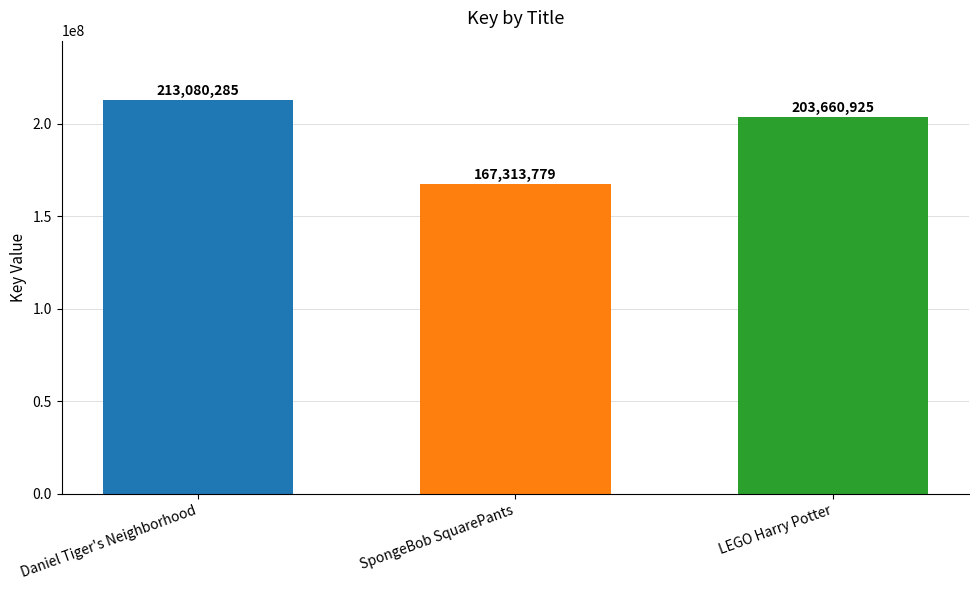

What position from the right is SpongeBob SquarePants?

2